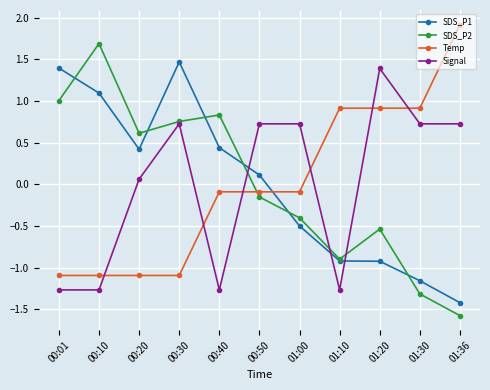

List the series in order of their peak value, highest first.

Temp, SDS_P2, SDS_P1, Signal